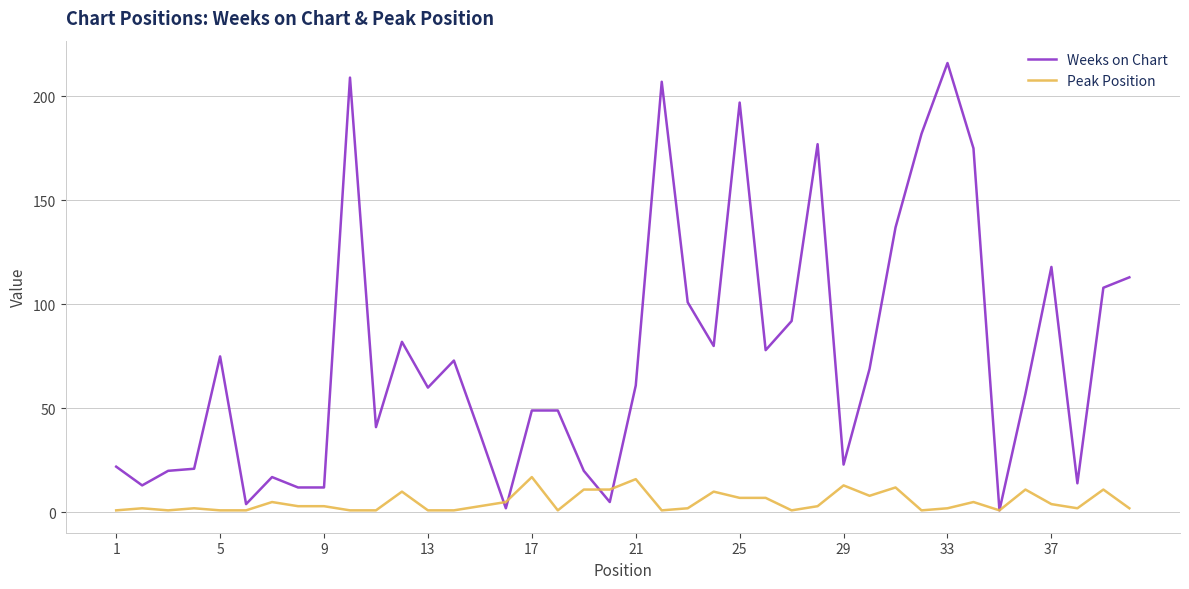

Which series has the largest total across all categories?

Weeks on Chart